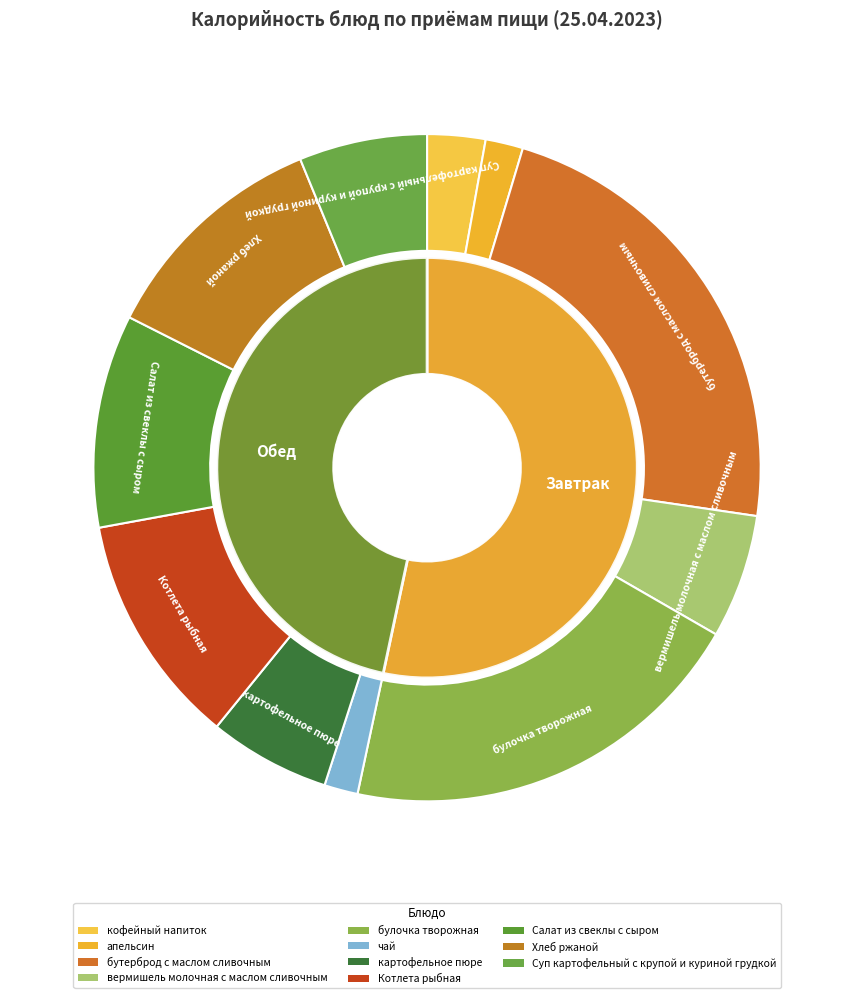

What is the ratio of the value at Салат из свеклы с сыром to the value at бутерброд с маслом сливочным?

0.5